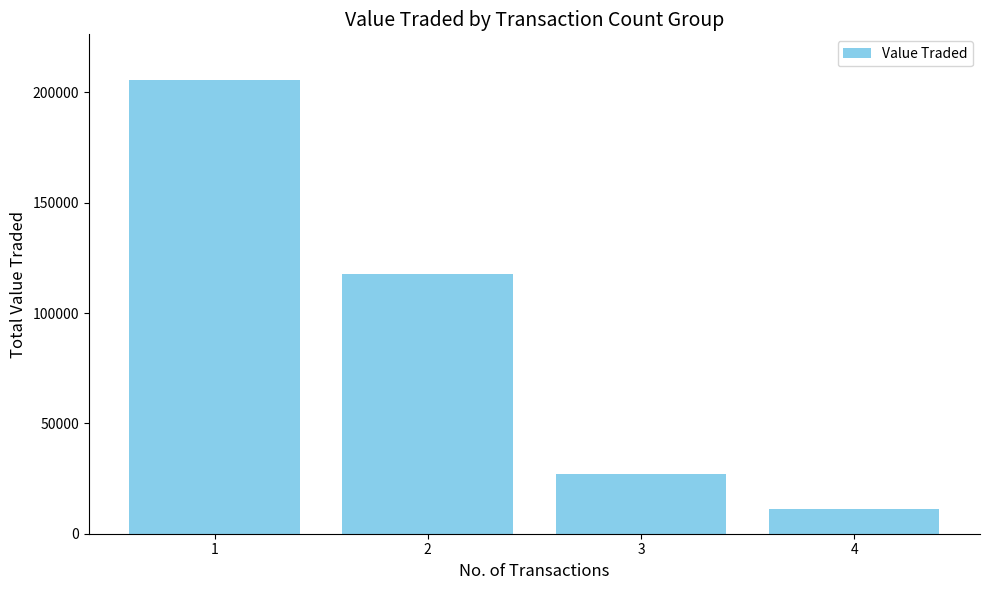

Reading left to right, extract all data points from this chart.

205698	117861	27149	11427